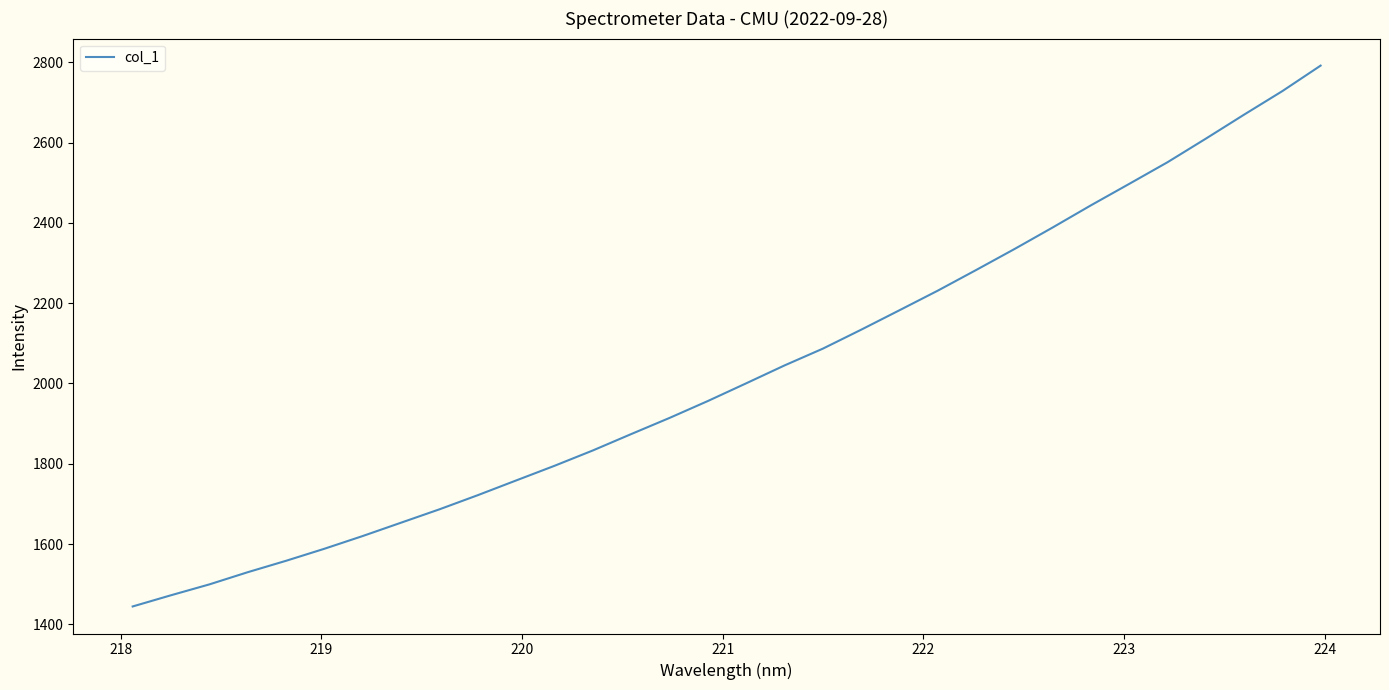

What is the greatest value displayed?

2791.5